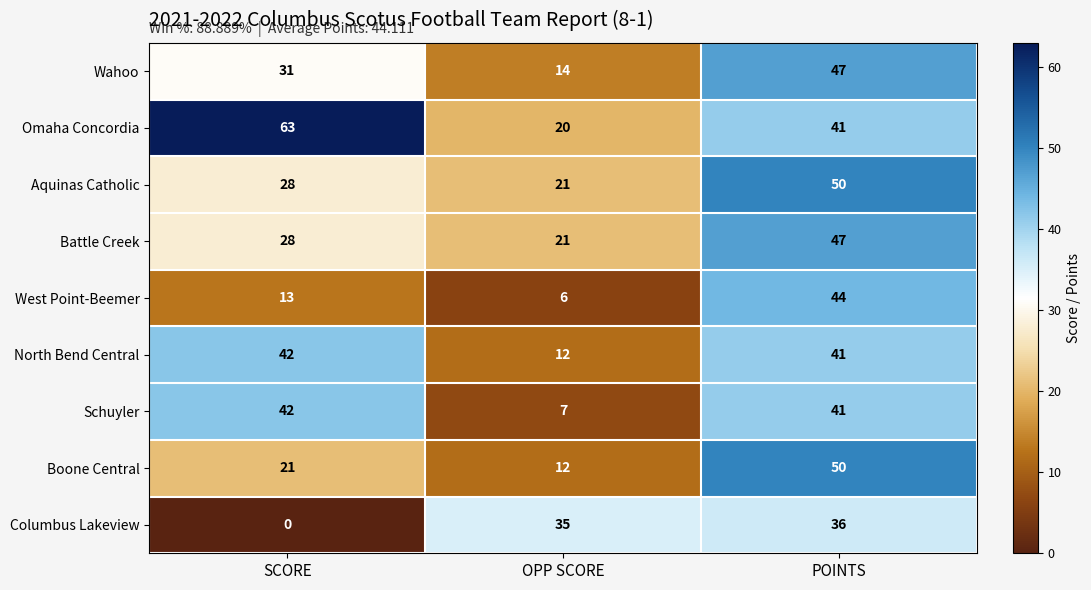

What is the spread (max minus min) of values at OPP SCORE?

29